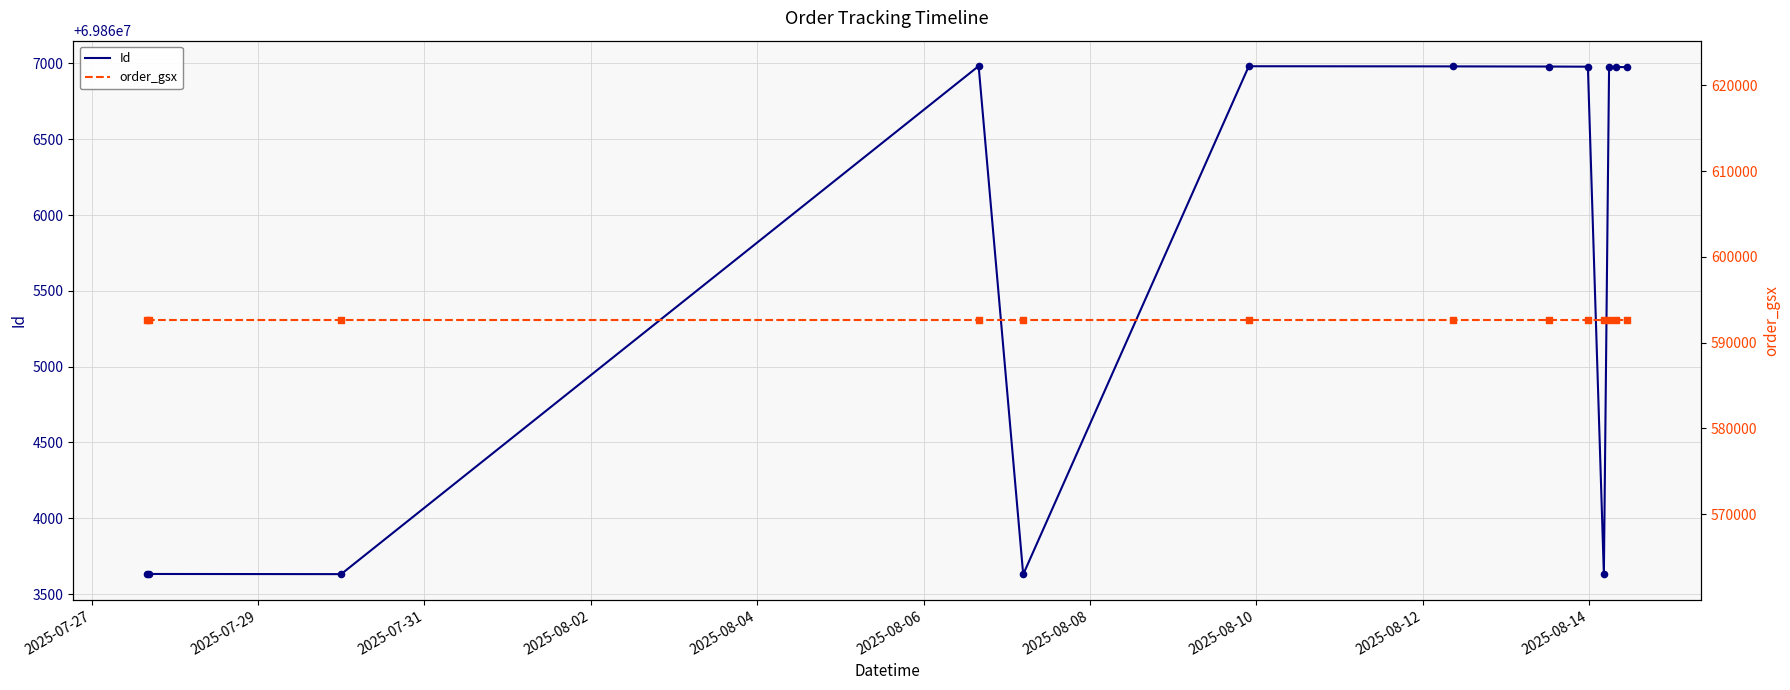

What are all the series names shown in the legend?

Id, order_gsx